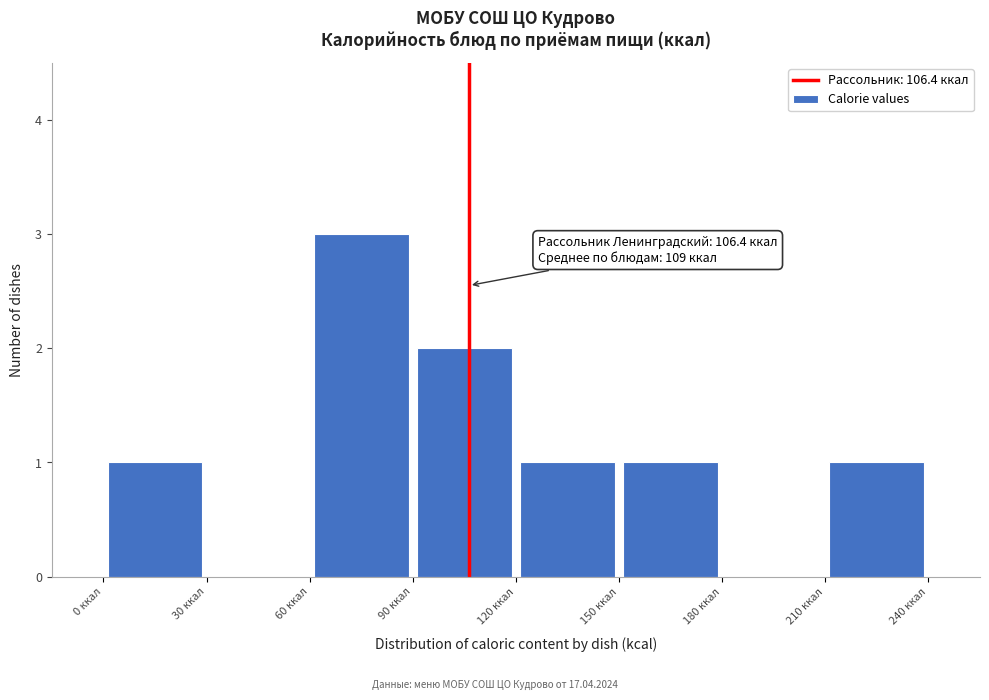

Which range on the x-axis has the tallest bar?

60 to 90